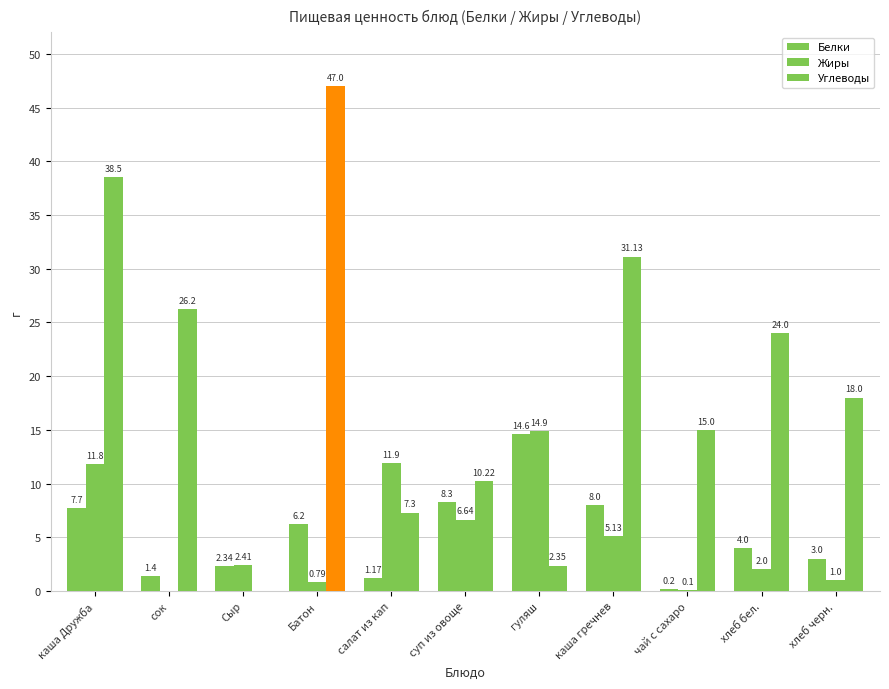

What is the label of the 4th bar from the left?

Батон